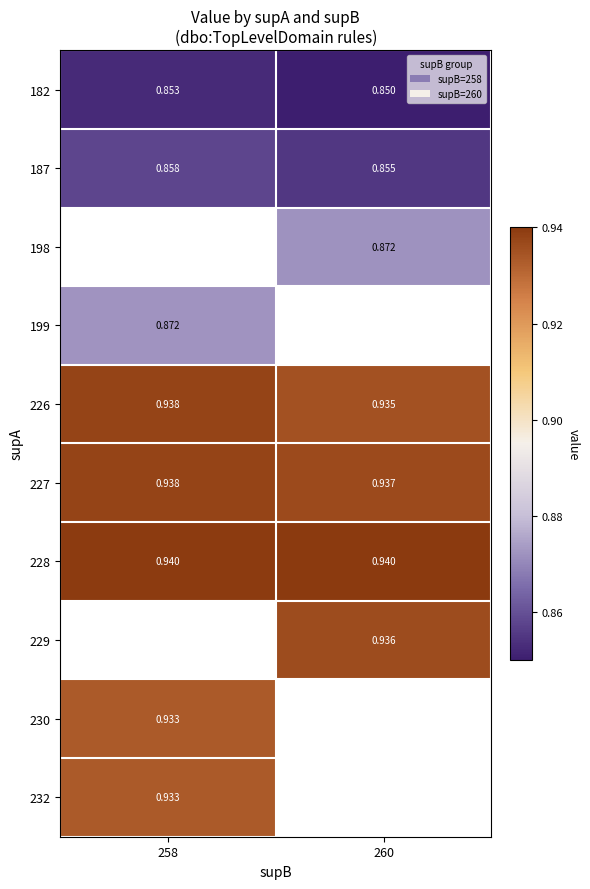

Is the value of 228 at 260 greater than the value of 199 at 258?

Yes